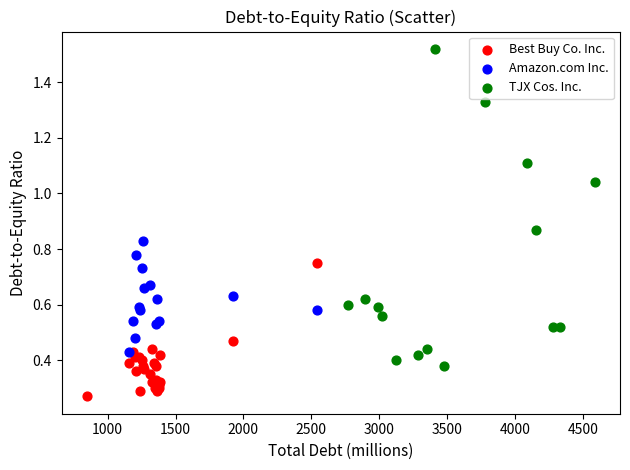

Which series reaches the minimum Y coordinate?

Best Buy Co. Inc.